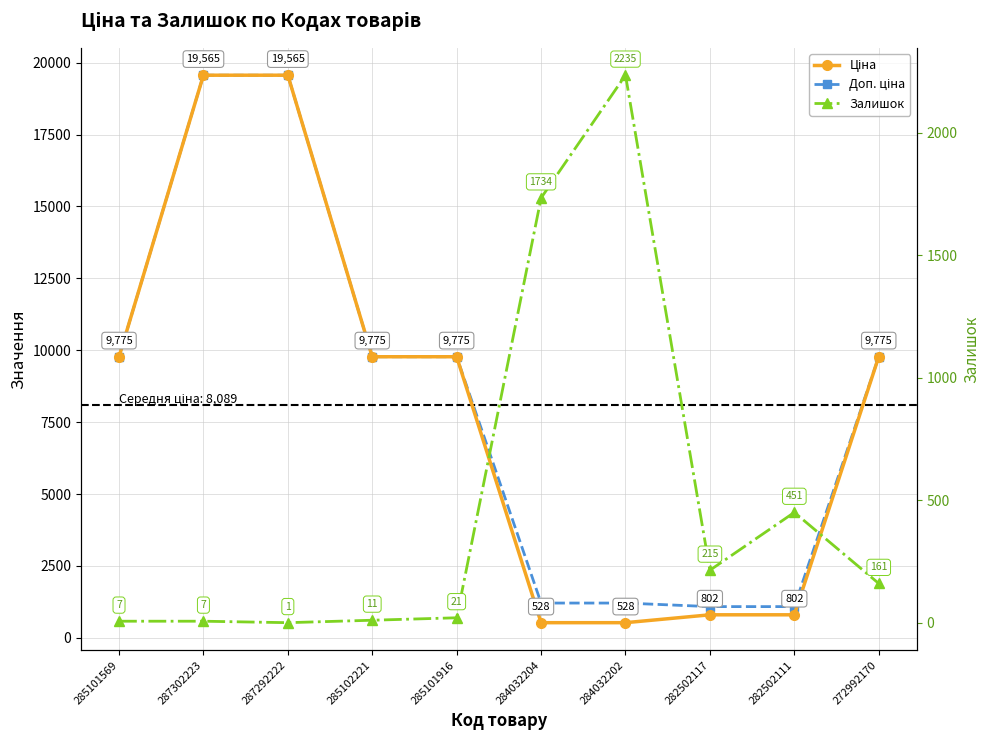

Which category has the lowest value across all series?

287292222